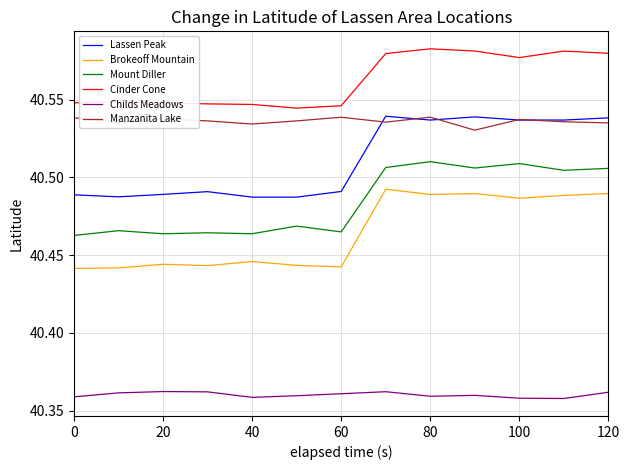

True or false: Brokeoff Mountain and Childs Meadows intersect in this chart.

False